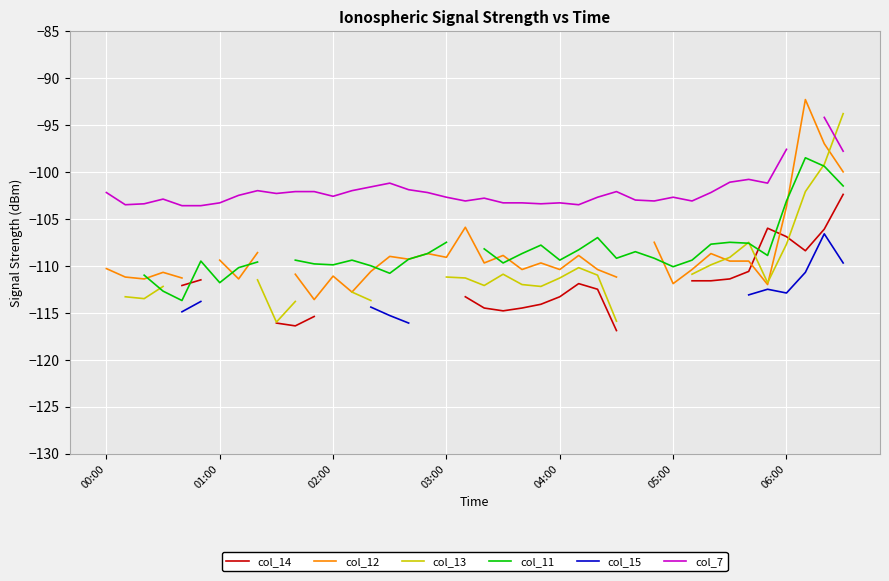

Count the number of categories in the chart.

40